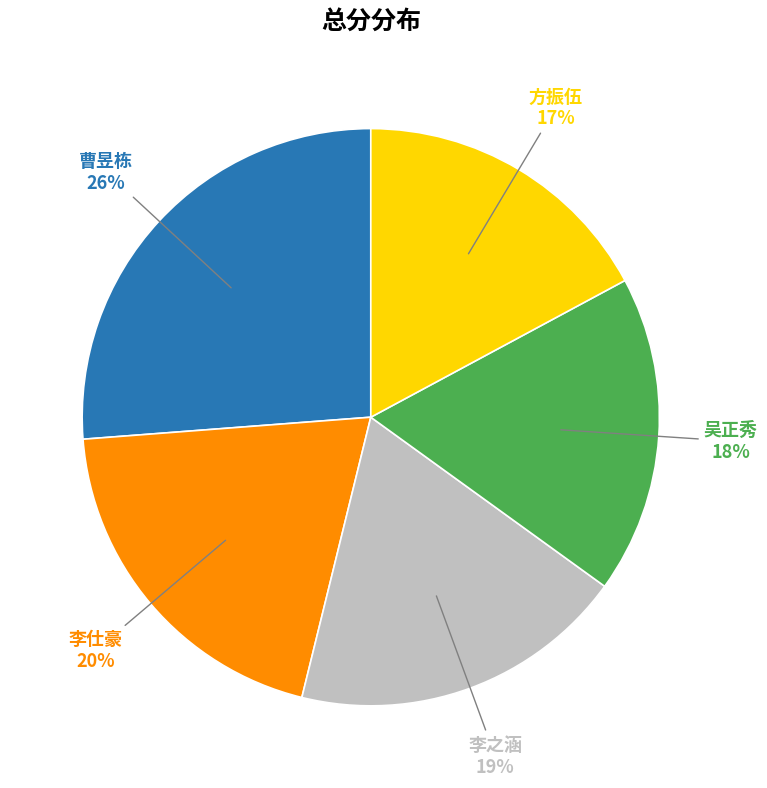

Is there a majority slice in this chart?

No